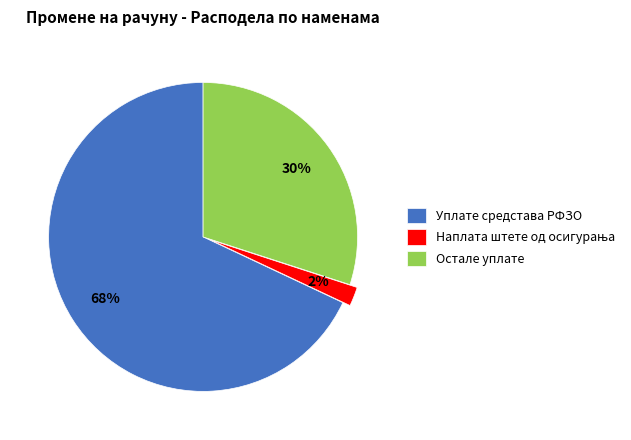

What is the largest slice in the pie chart?

Уплате средстава РФЗО